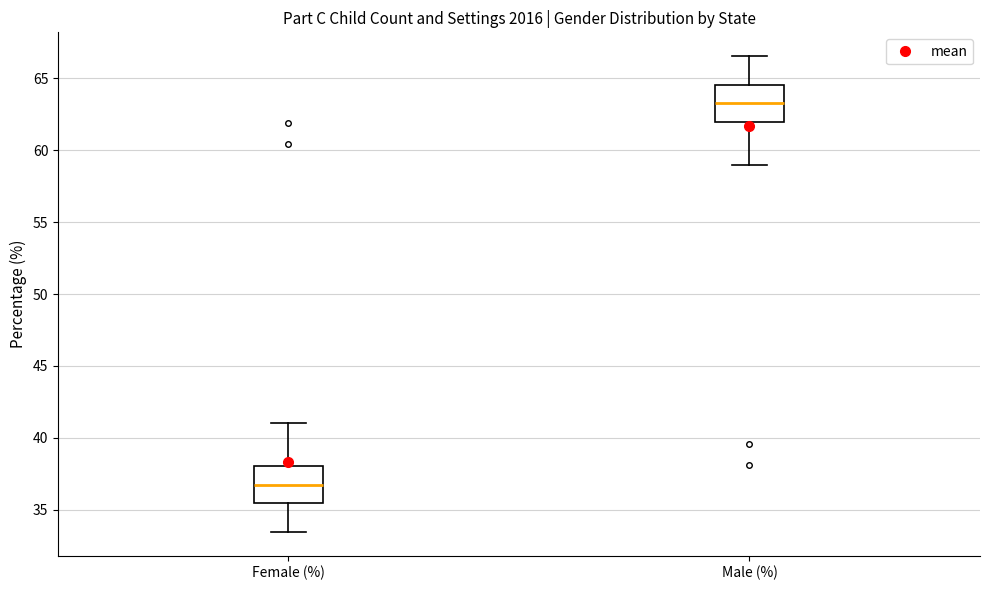

Reading left to right, read every box against the y-axis: the position of its median line, the range the box covers, and the ends of its whiskers. The values are not printed on the chart, so give them approximately, as read against the axis.

Female (%): median 36.5, box 35.5 to 38.0, whiskers 33.5 to 41.0
Male (%): median 63.5, box 62.0 to 64.5, whiskers 59.0 to 66.5